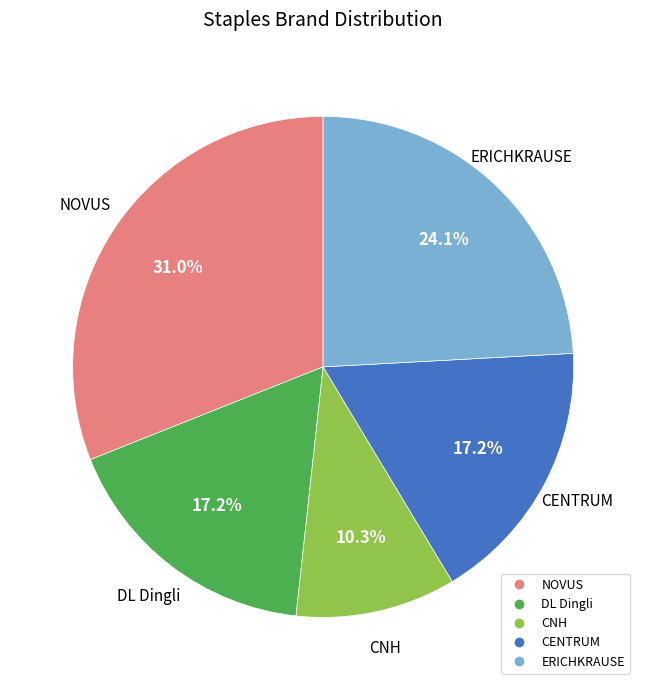

True or false: DL Dingli accounts for 17% of the total.

True